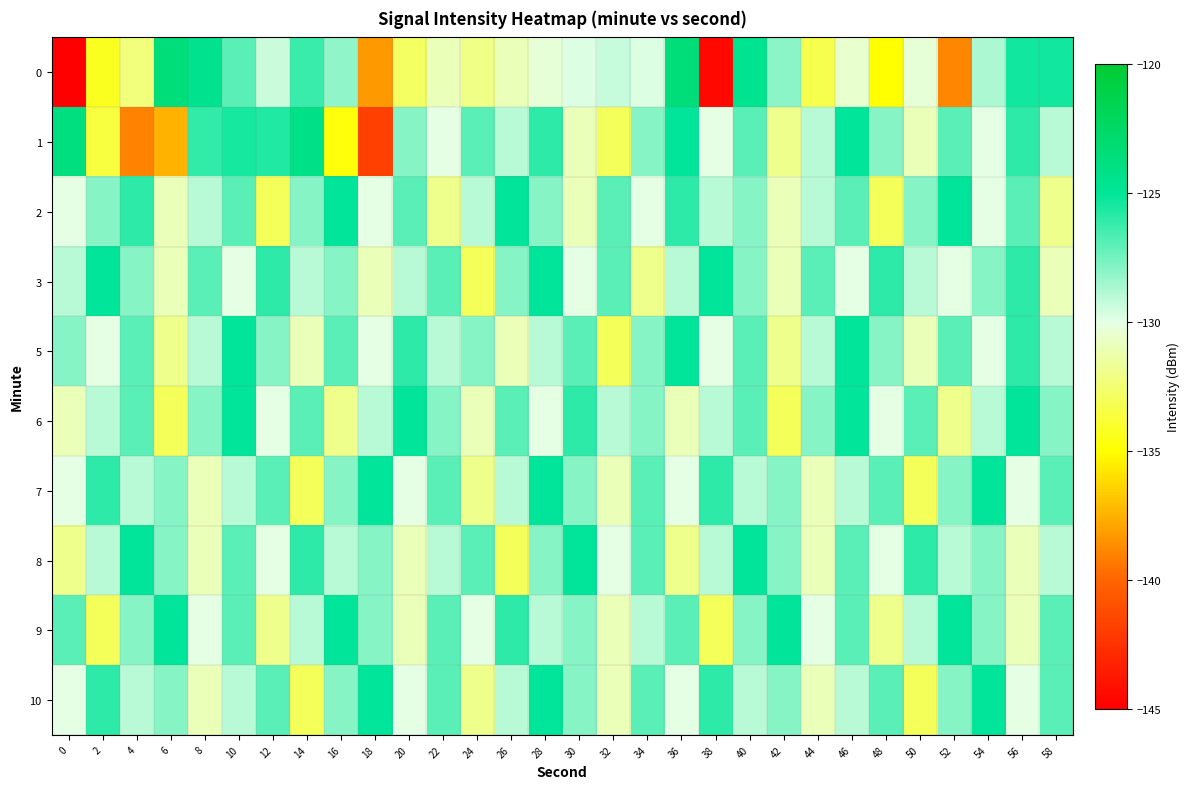

Which series has the largest total across all categories?

3